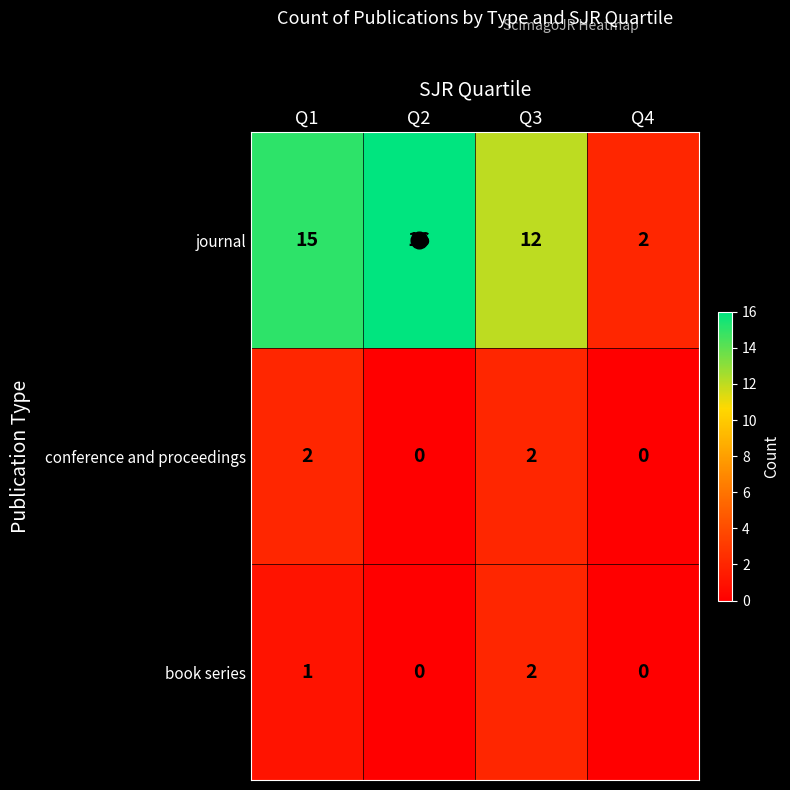

How many series are shown in this chart?

3